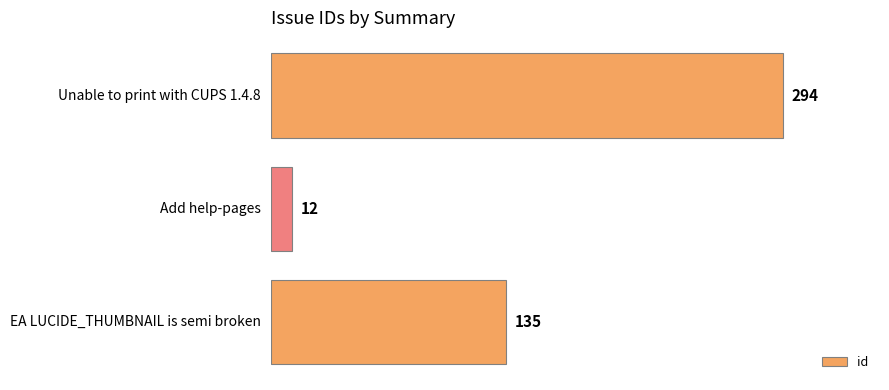

Is it true that the value at EA LUCIDE_THUMBNAIL is semi broken is 71?

False